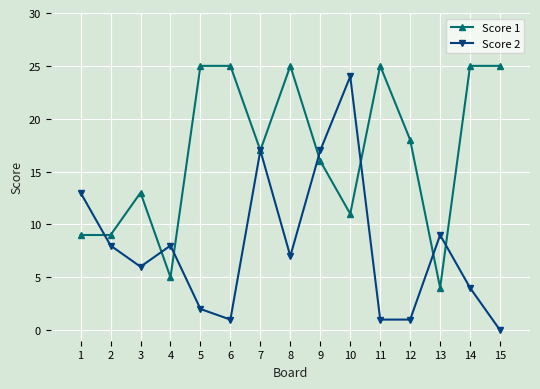

Rank the series by their maximum value, from lowest to highest.

Score 2, Score 1